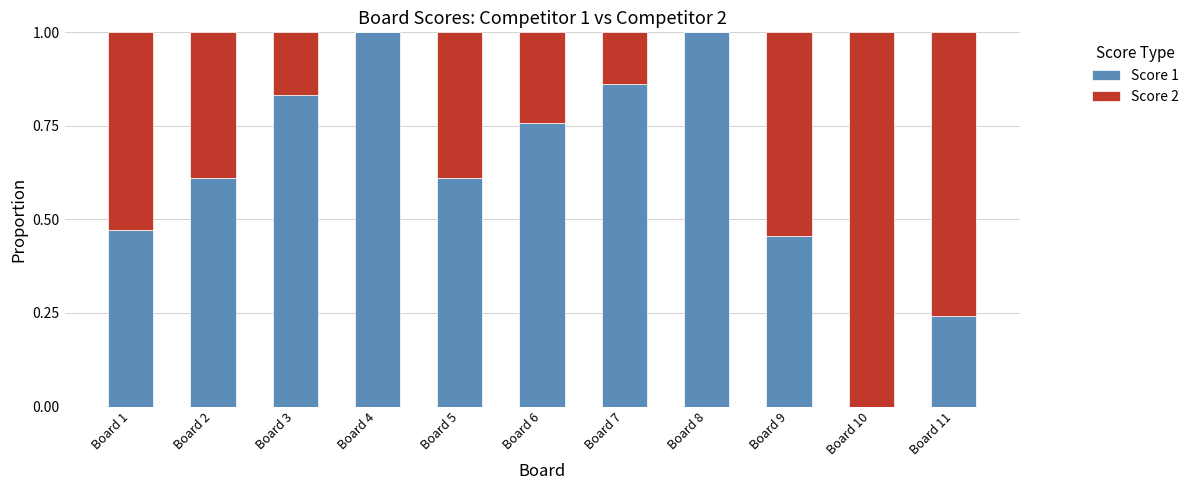

Are the bars horizontal?

No